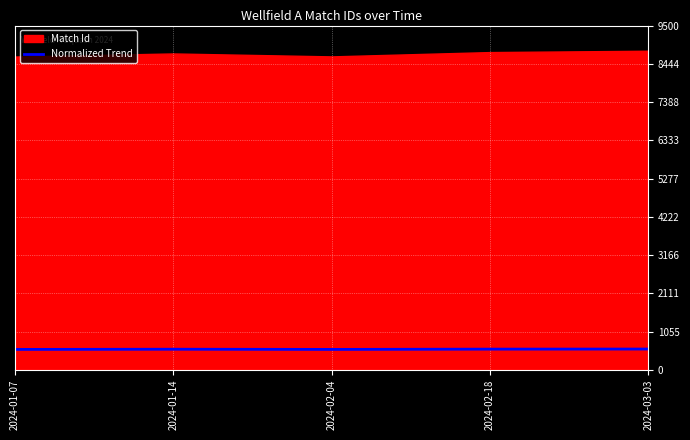

What is the lowest value of the Normalized Trend series?

561.9